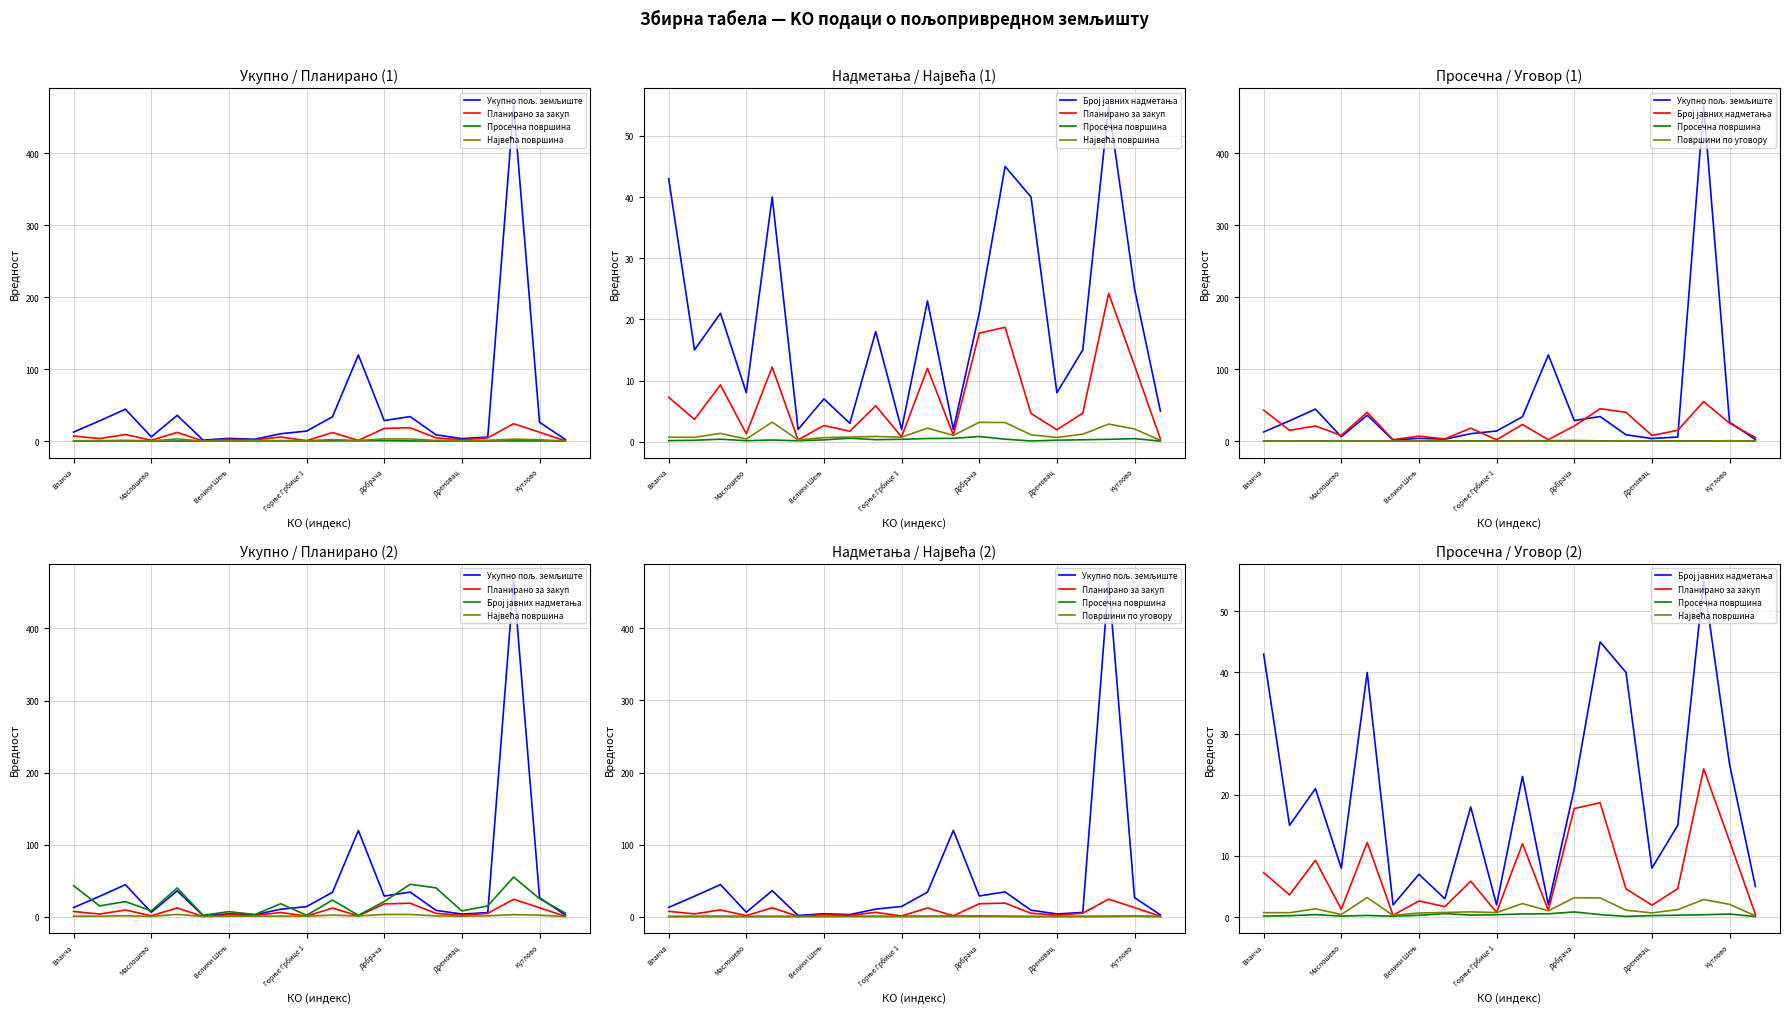

Is it true that Највећа површина equals 0.7 at Горње Грбице 1?

True